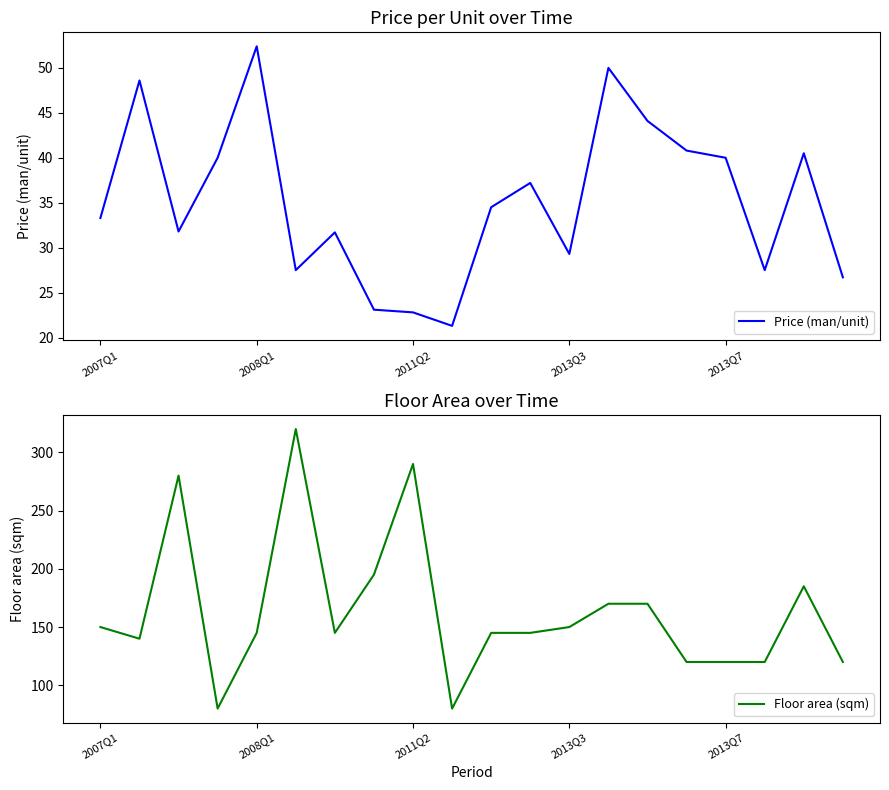

What is the difference between the highest and lowest values at 18?

144.5